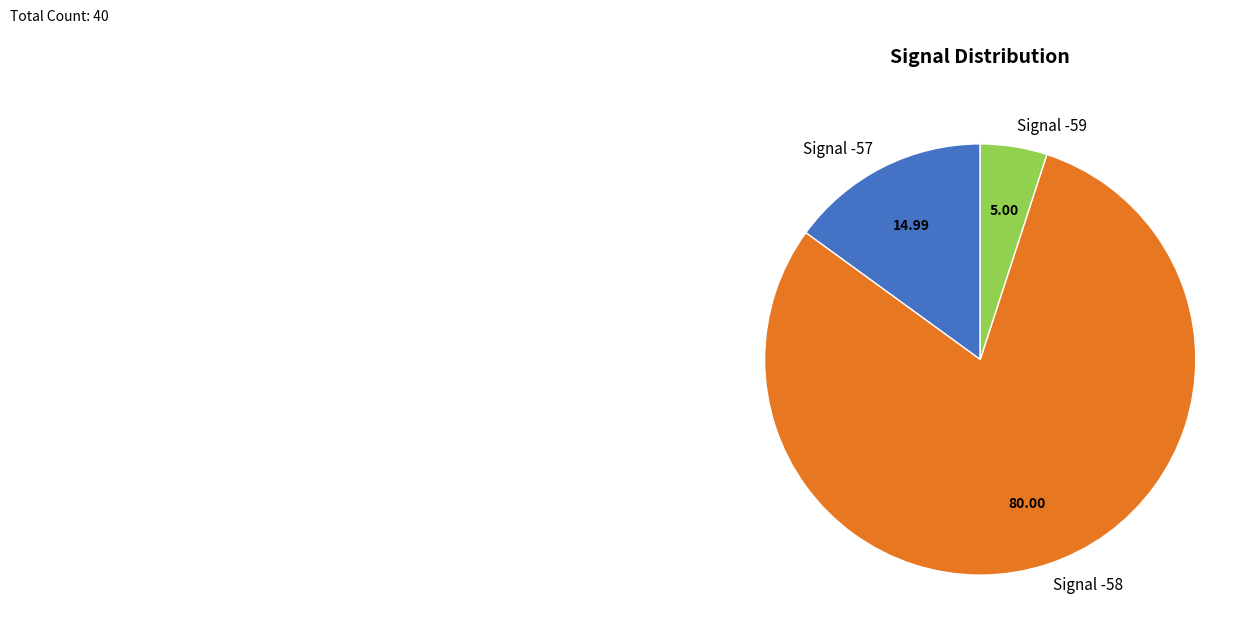

How many segments does this pie chart have?

3